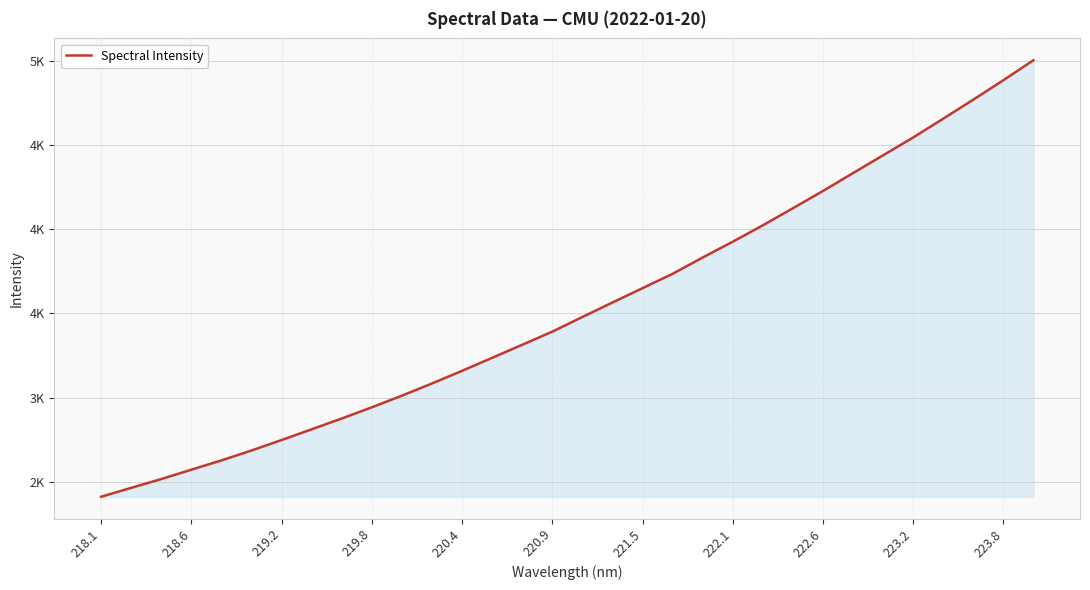

Does the chart have visible grid lines?

Yes